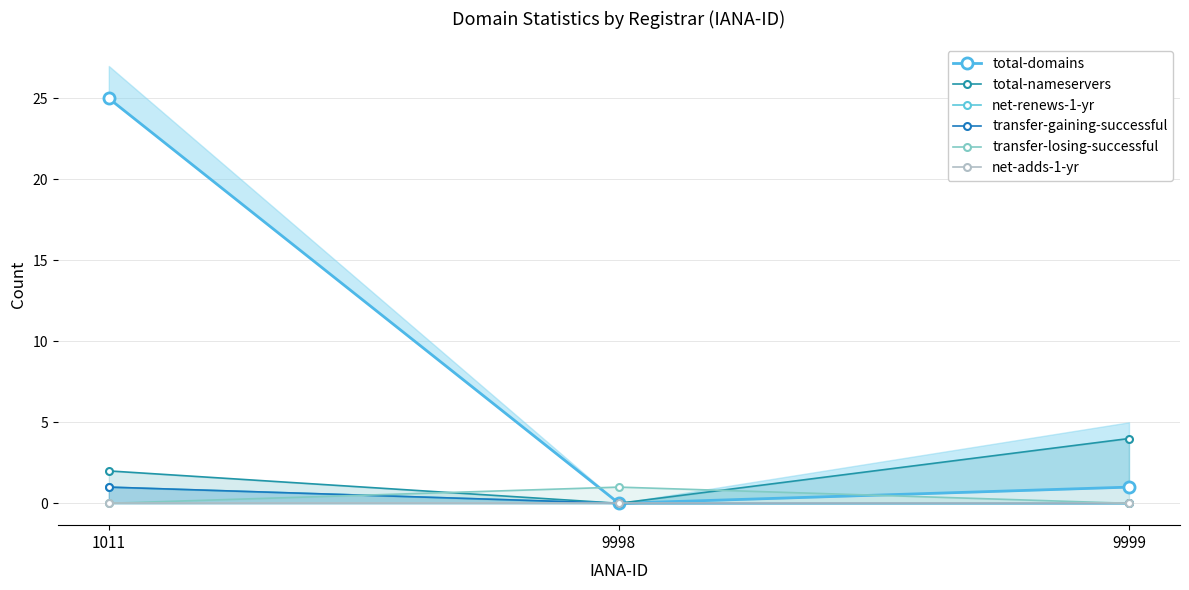

The value of net-renews-1-yr at 9999 is 0. True or false?

True